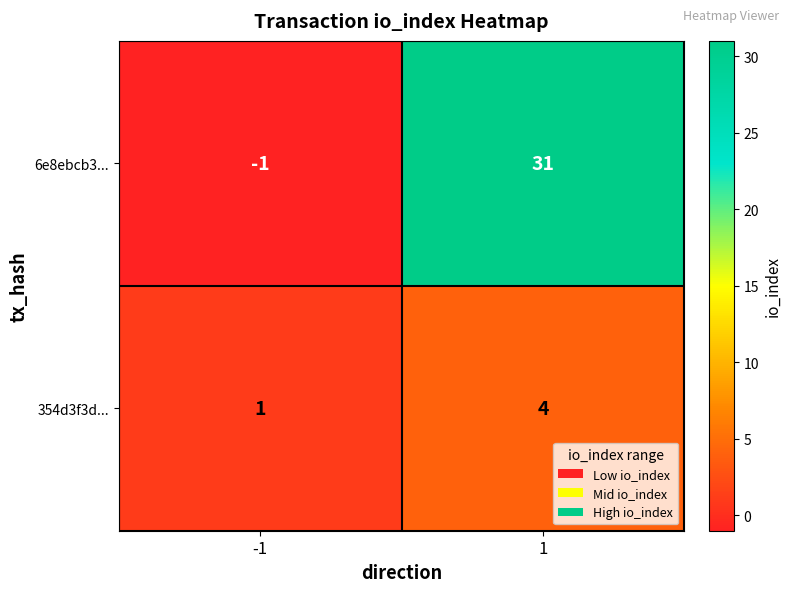

What is the smallest value displayed?

-1